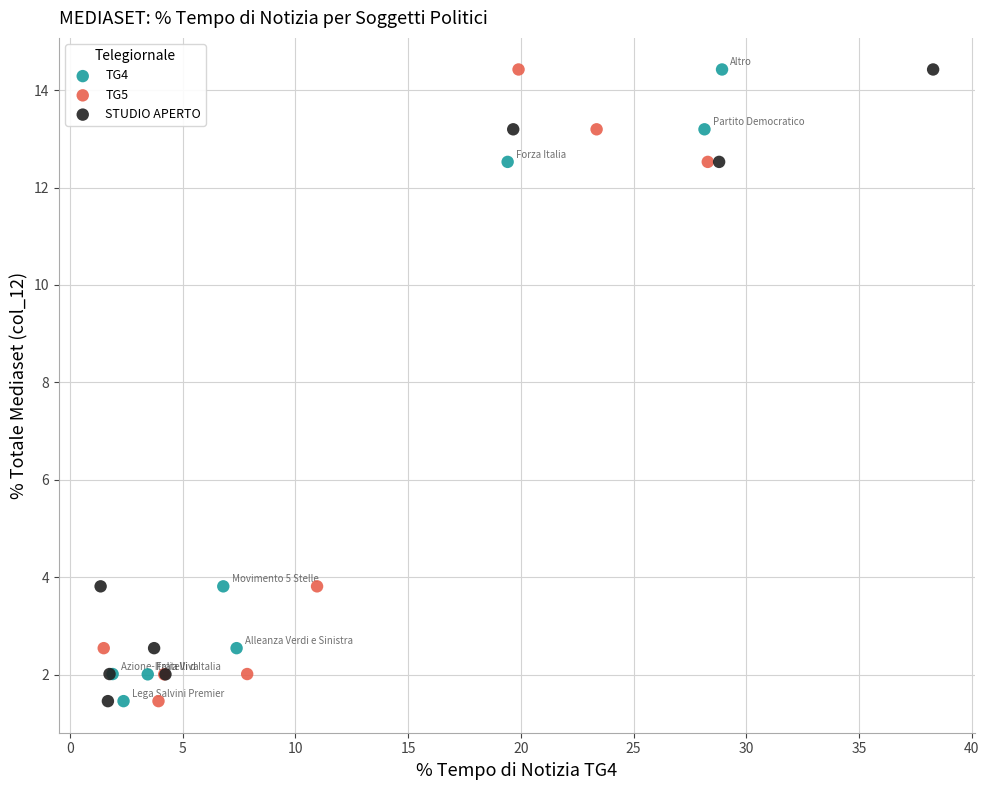

What are all the series names shown in the legend?

TG4, TG5, STUDIO APERTO